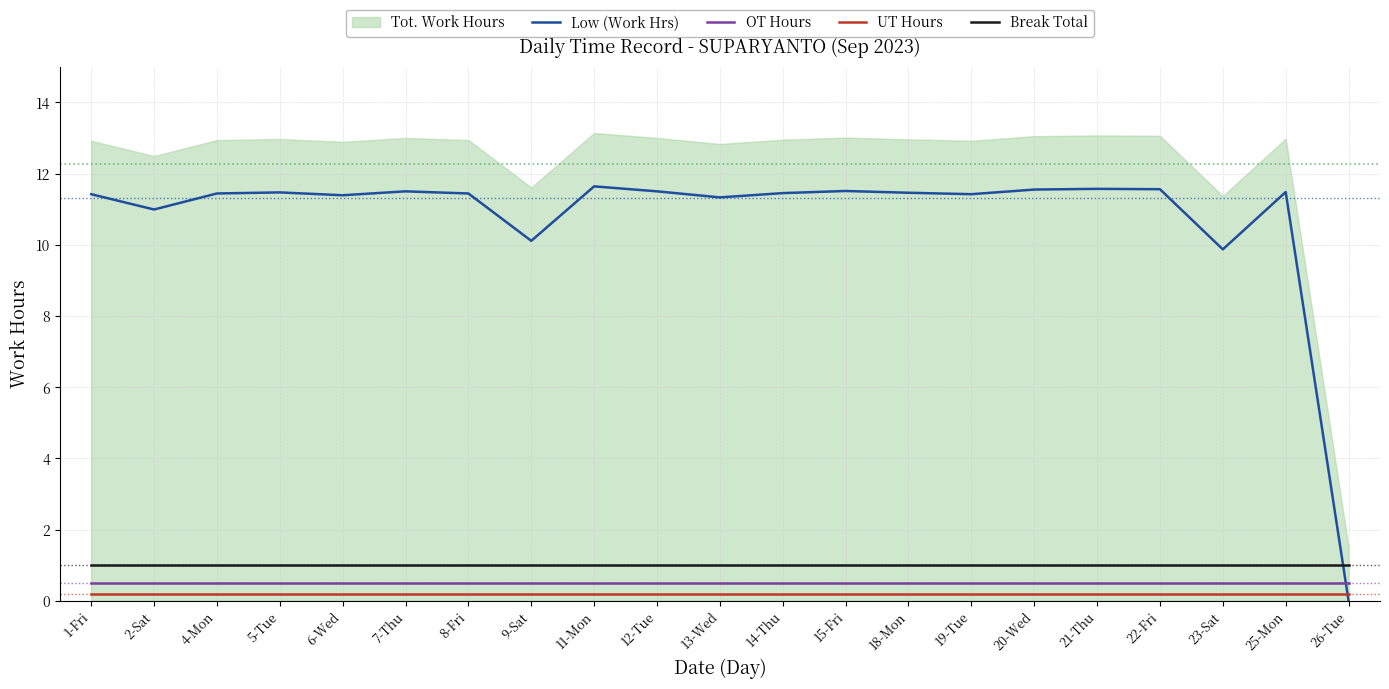

True or false: OT Hours and Break Total intersect in this chart.

False